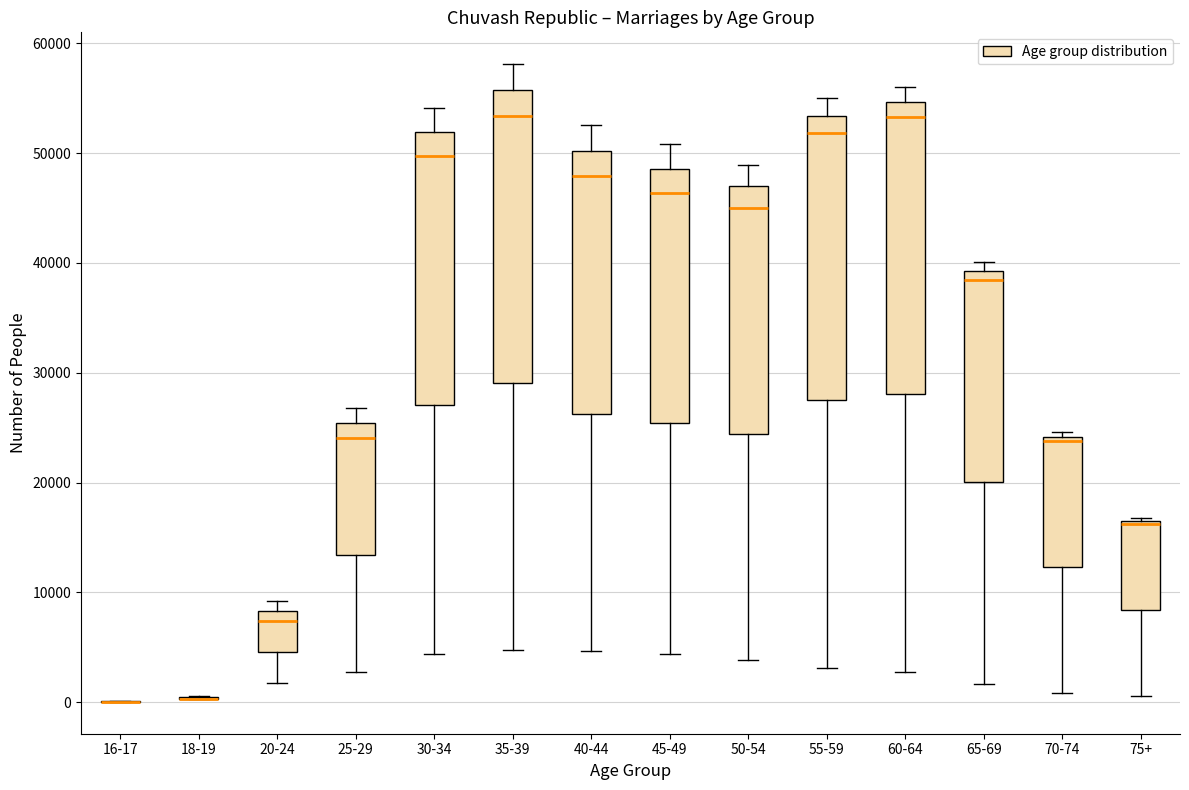

Where does the lower whisker of the box for 20-24 end on the y-axis? The values are not printed on the chart, so give them approximately, as read against the axis.

2000